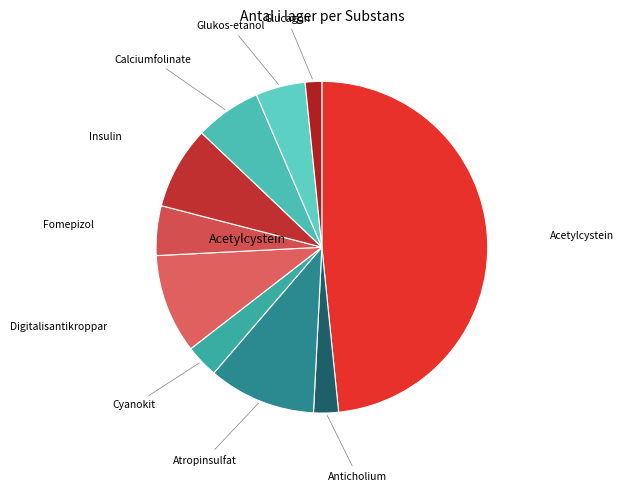

How many slices are in this pie chart?

10